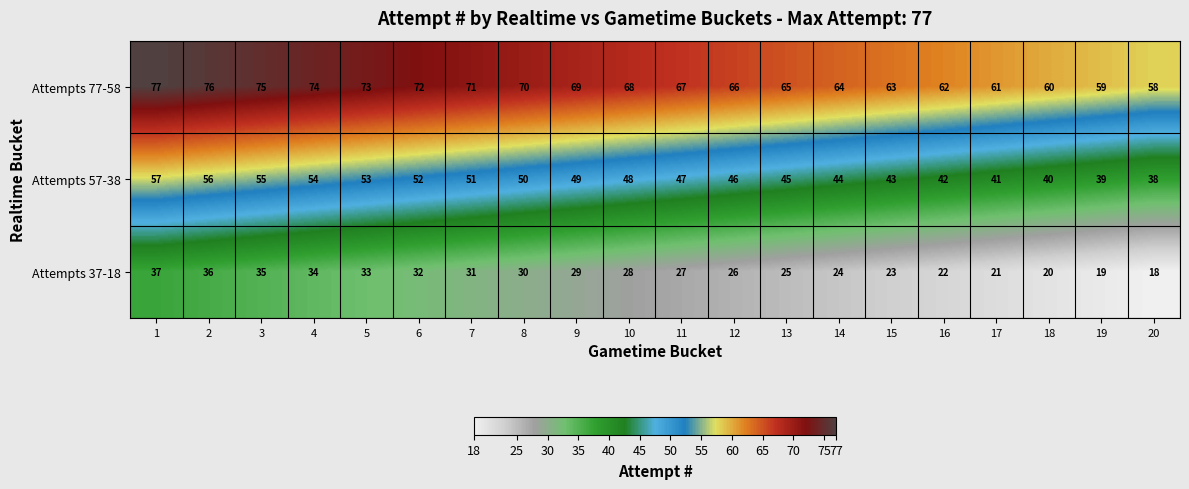

Which series has the largest total across all categories?

Attempts 77-58